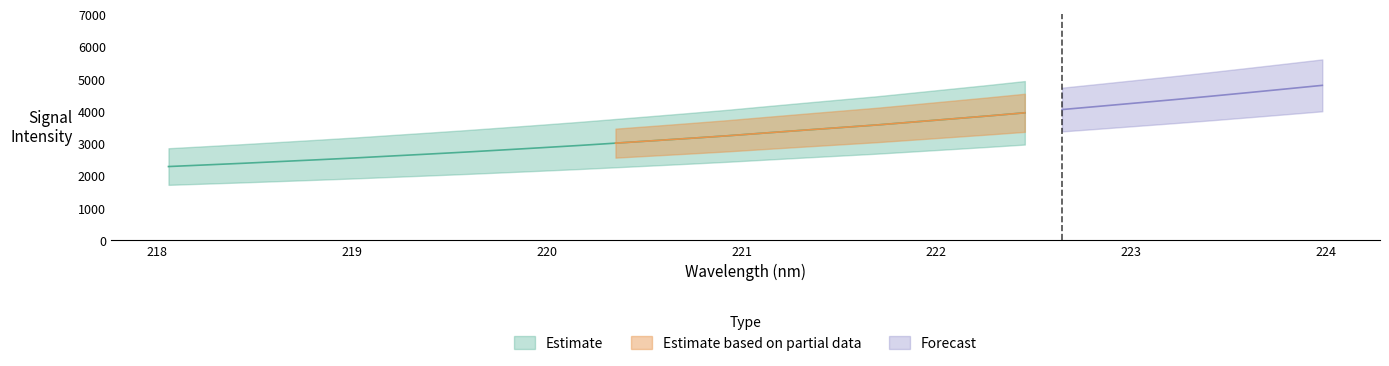

Which has a higher value, 12 or 0?

12